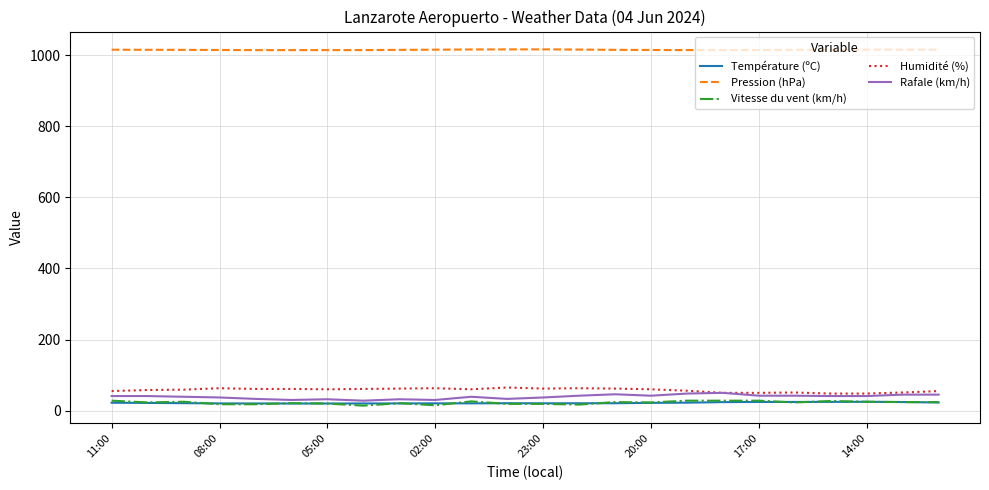

Which series has the largest total across all categories?

Pression (hPa)